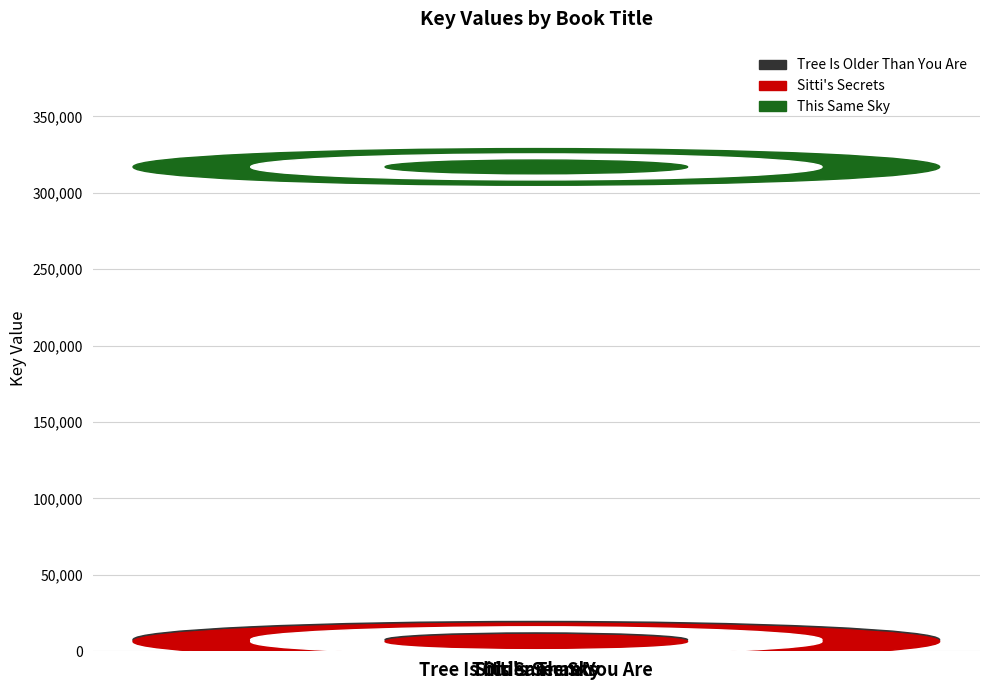

List the labels in order of value, smallest first.

Sitti's Secrets, Tree Is Older Than You Are, This Same Sky